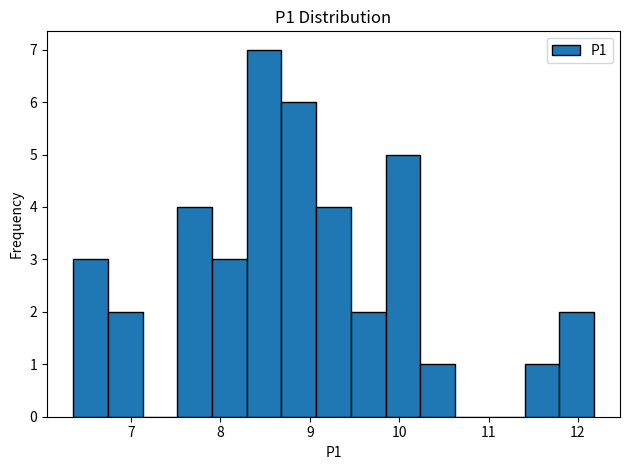

Read against the x-axis, roughly where is the centre of the tallest bar?

8.5